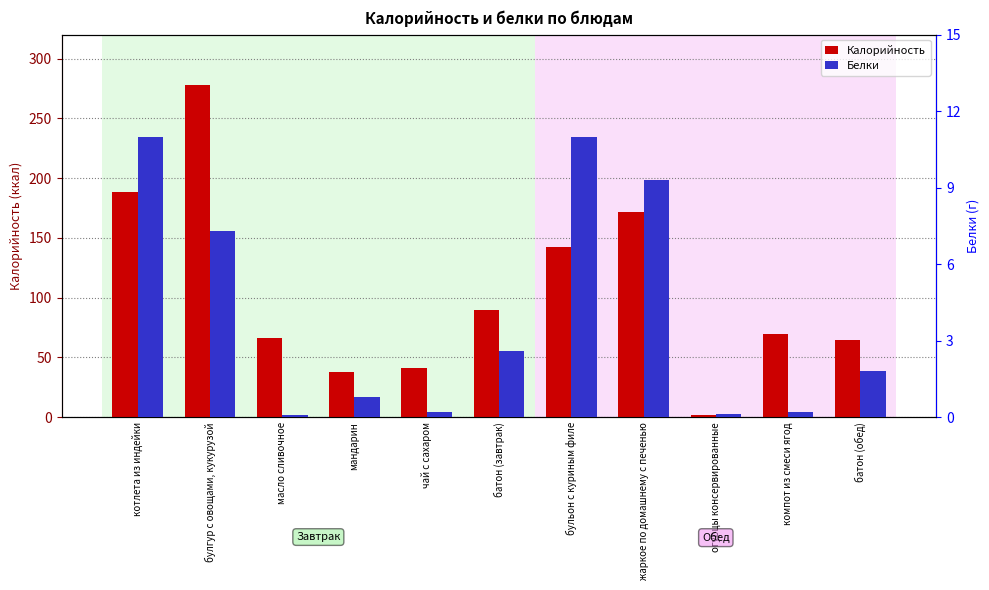

List the series in order of their overall mean, lowest first.

Белки, Калорийность